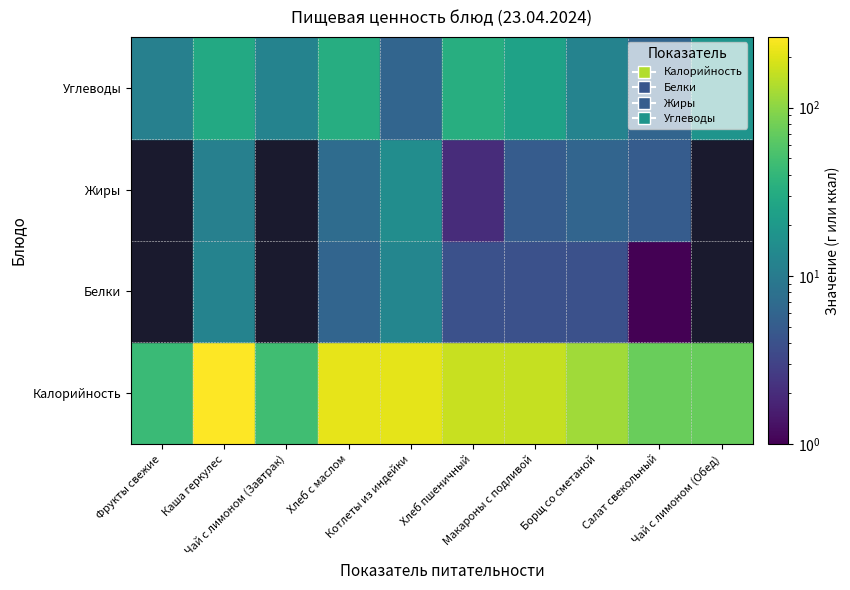

What is the total value across all series at Салат свекольный?

85